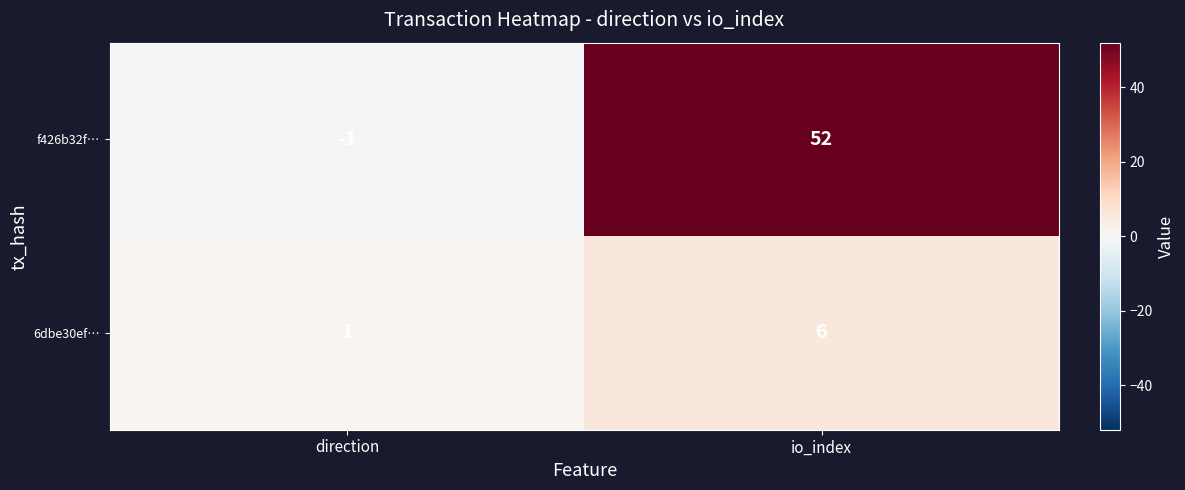

Which category has the lowest value across all series?

direction